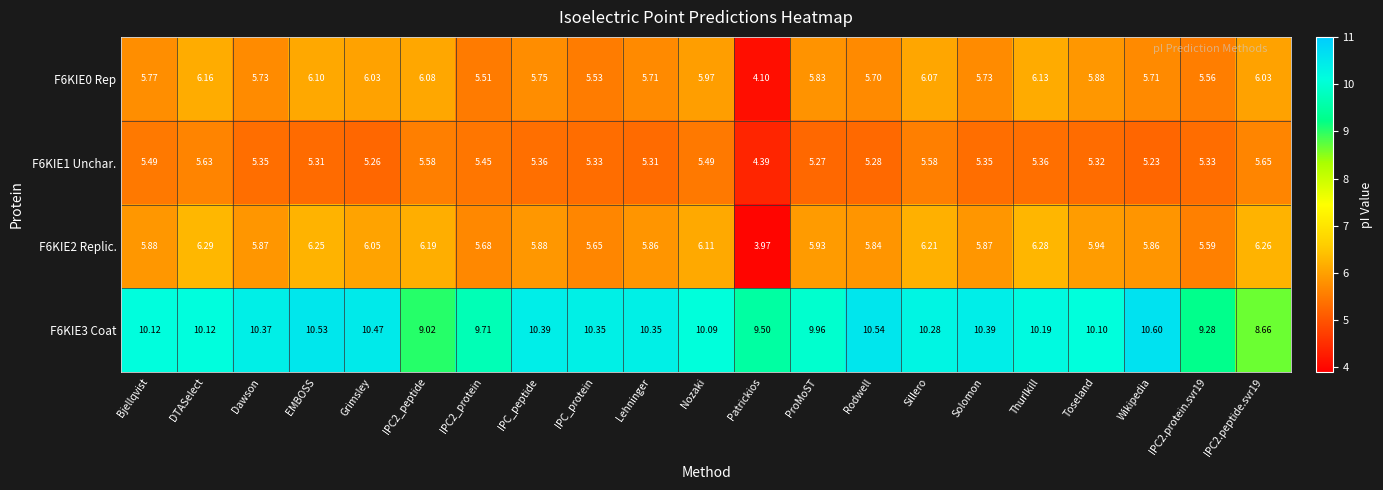

At which label does F6KIE3 Coat first exceed 10?

Bjellqvist